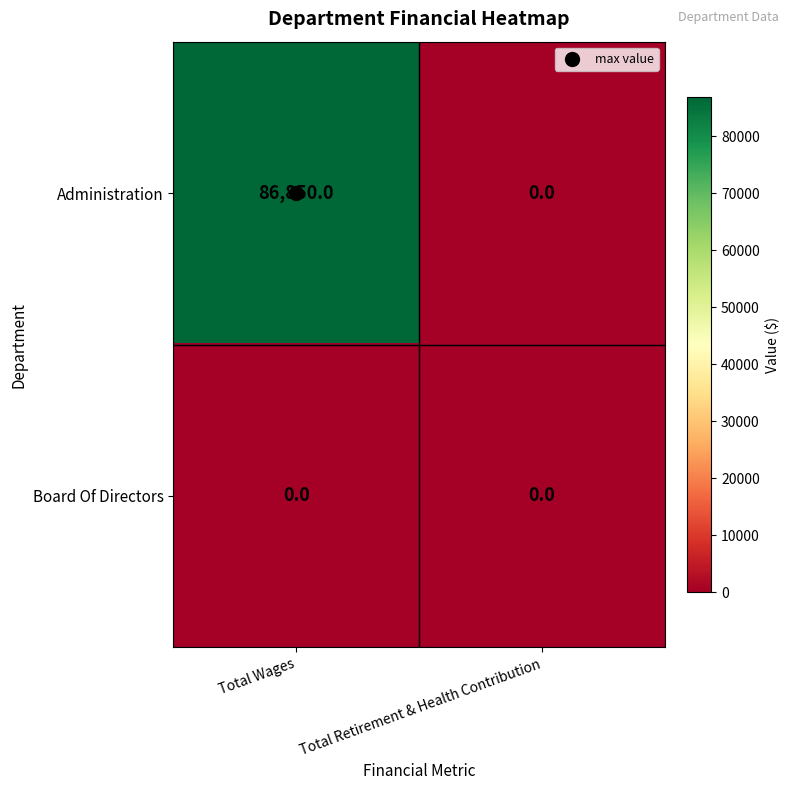

At which category is the sum across all series the highest?

Total Wages